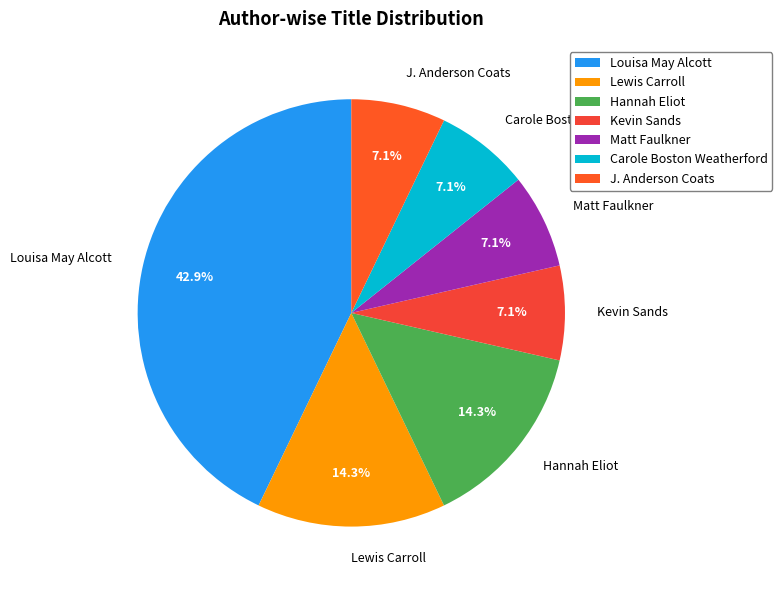

Does J. Anderson Coats represent more than half of the total?

No